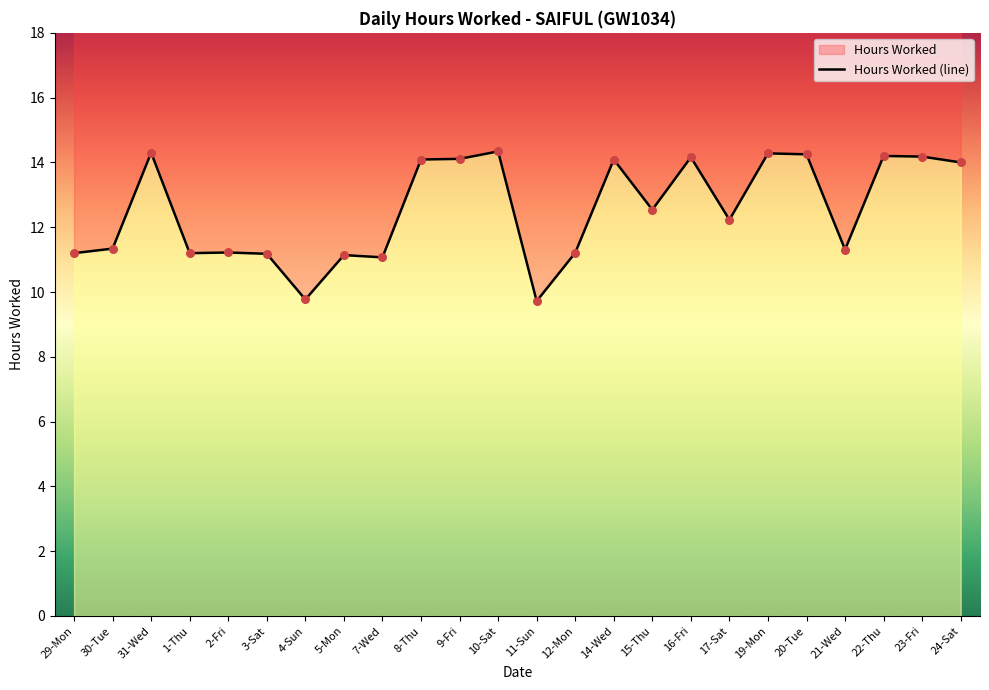

Which has a higher value, 5-Mon or 17-Sat?

17-Sat